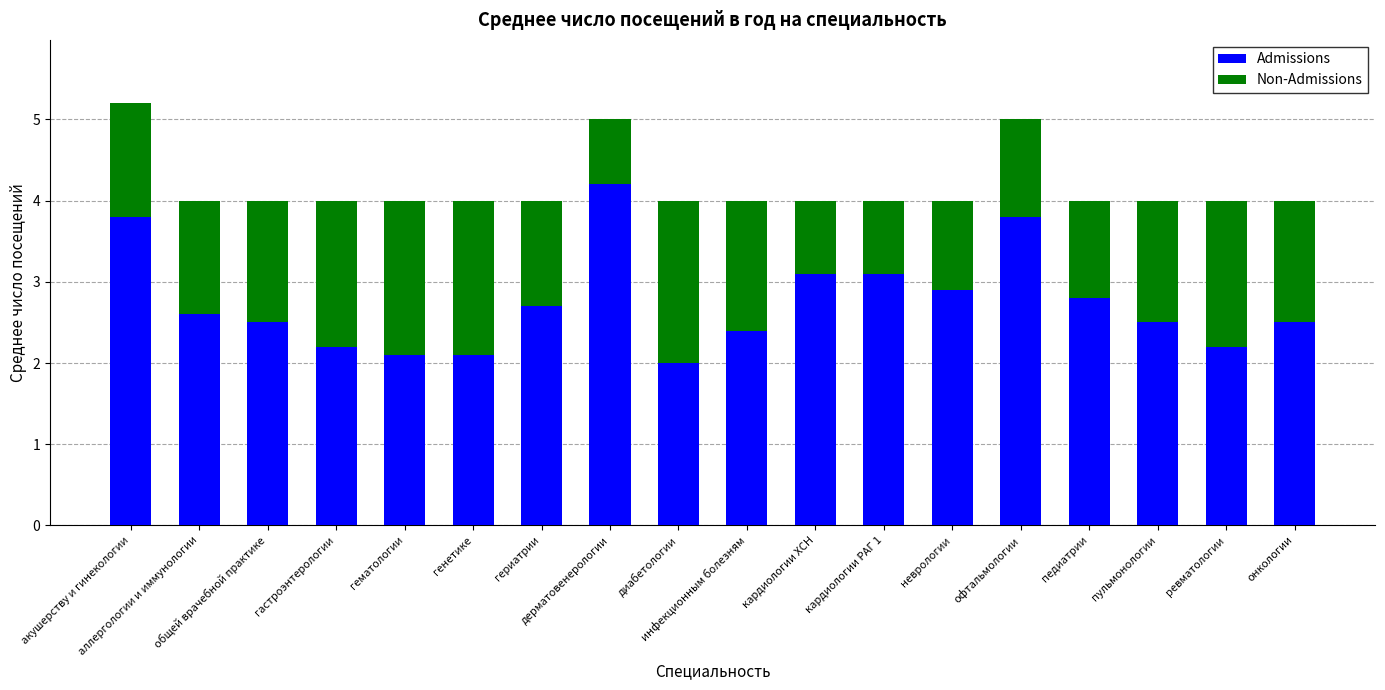

What is the lowest value of the Admissions series?

2.0